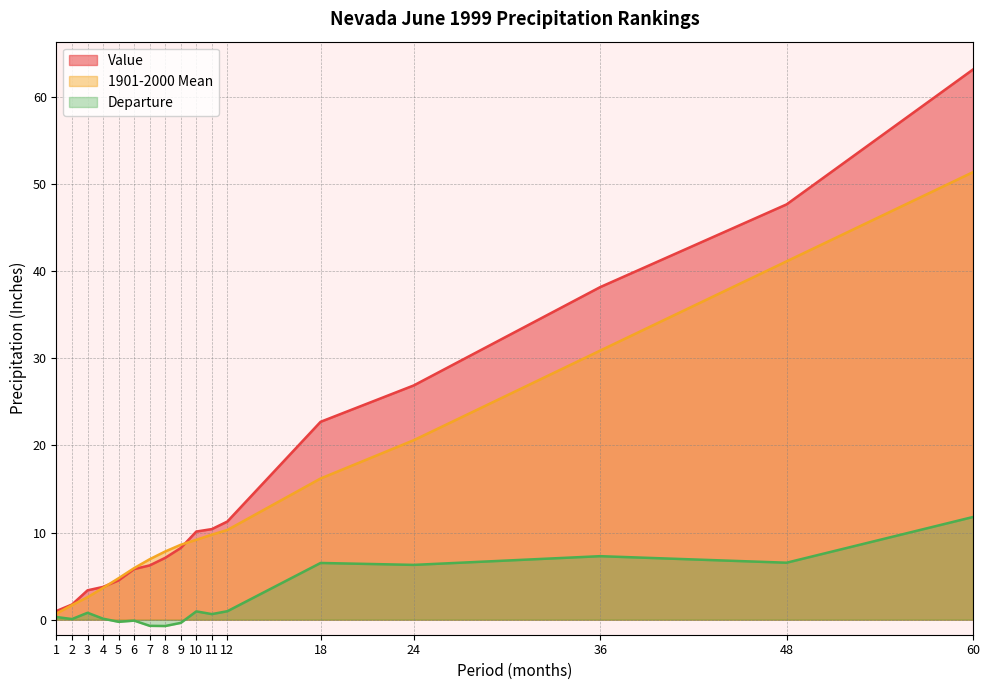

Which series has the widest spread of values?

Value